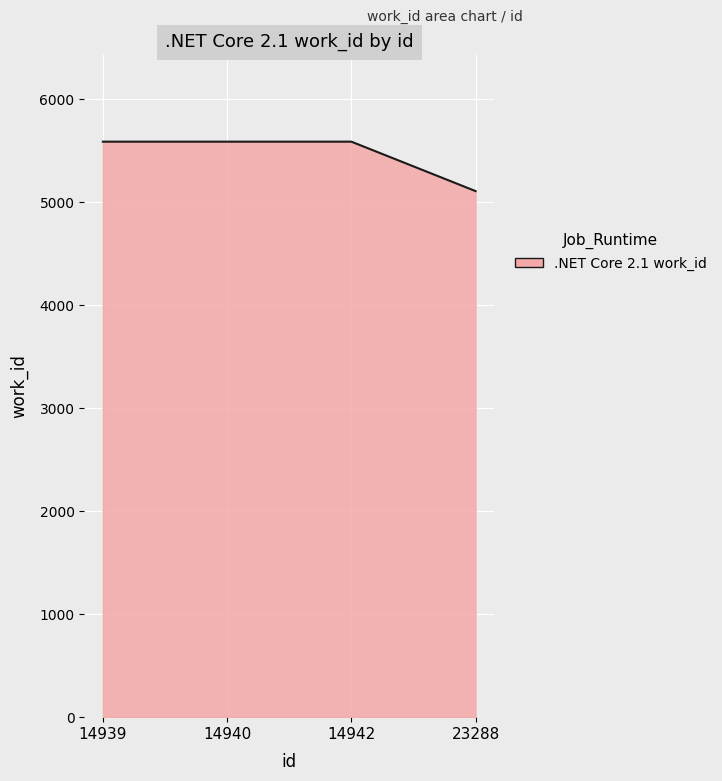

Reading left to right, list all the values displayed in this chart.

14939=5587	14940=5587	14942=5587	23288=5107